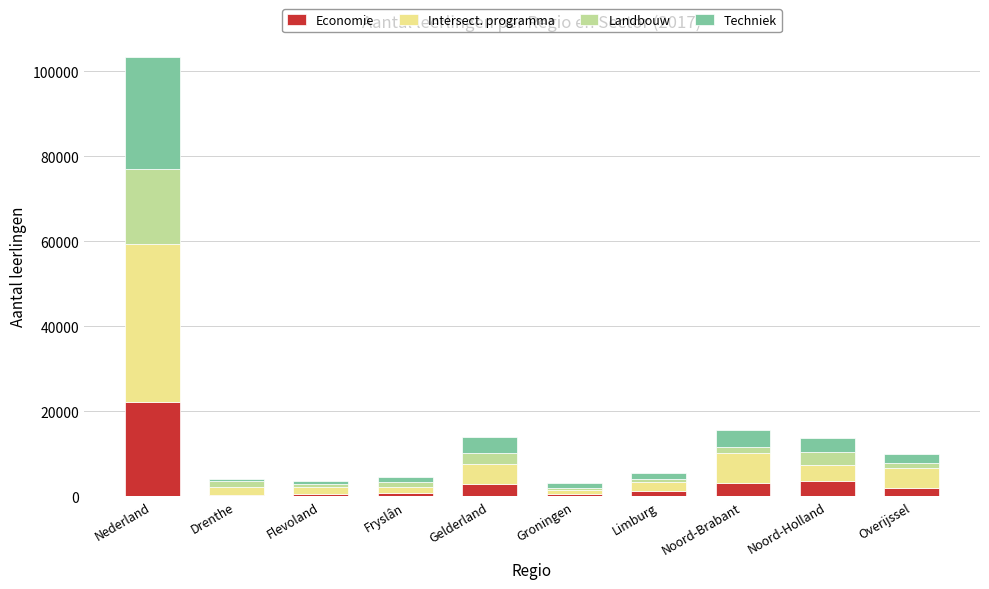

At which category is the sum across all series the highest?

Nederland